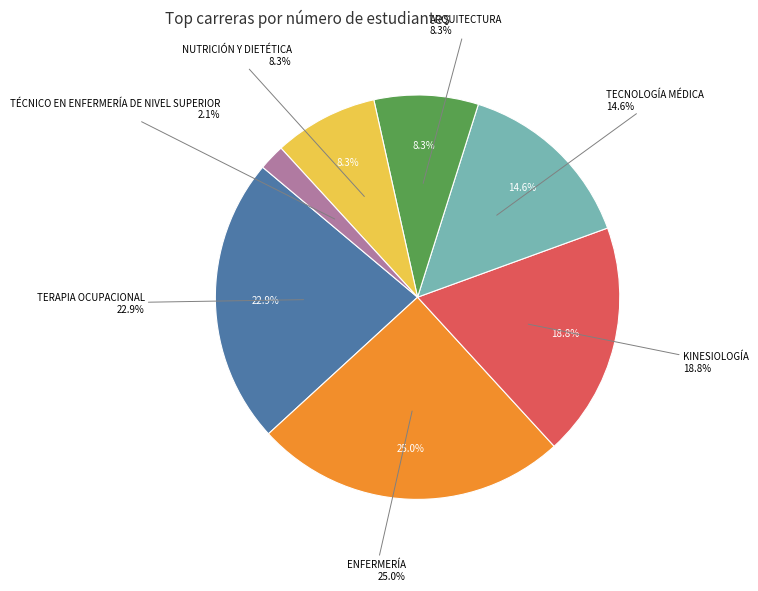

Approximately how many times larger is the value at KINESIOLOGÍA compared to ENFERMERÍA?

0.8